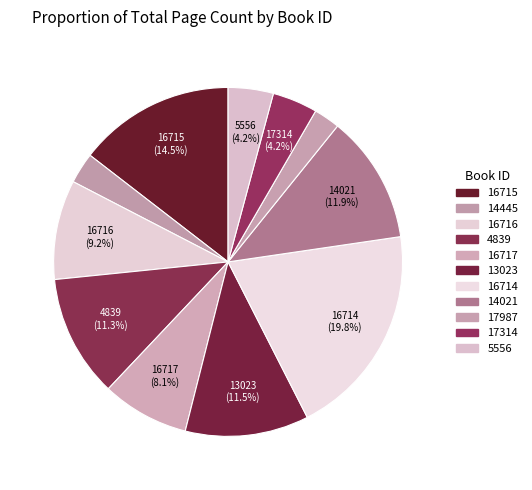

What is the largest slice in the pie chart?

16714